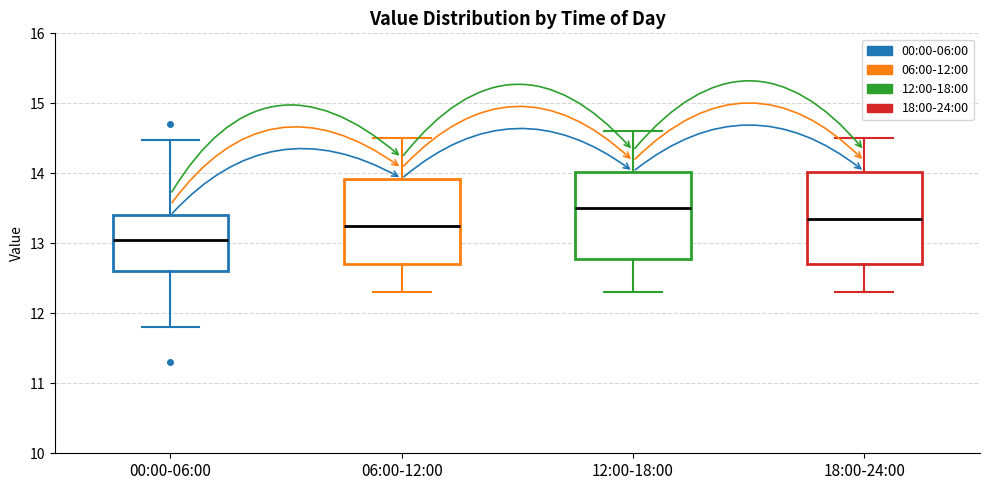

Which box has the highest median line?

12:00-18:00